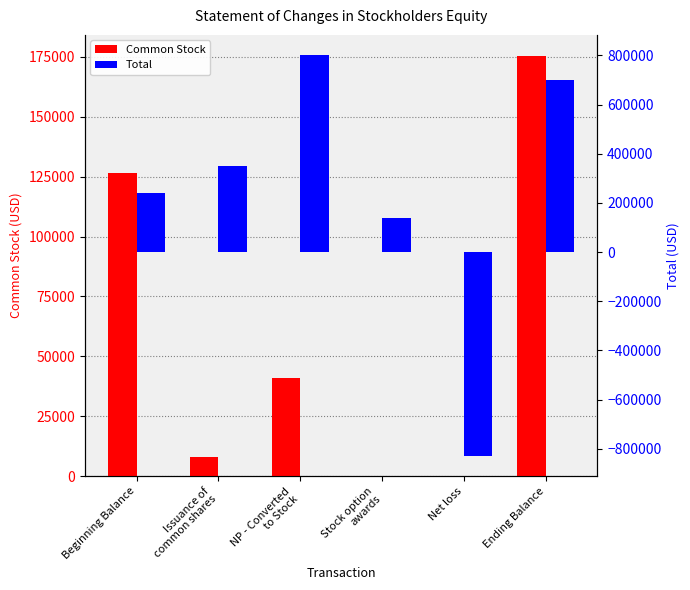

At which category is the sum across all series the highest?

Ending Balance